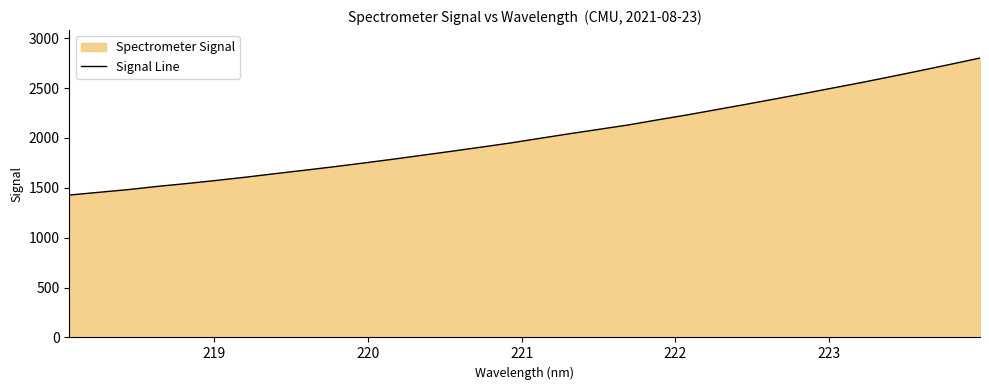

How many distinct data groups are displayed?

1